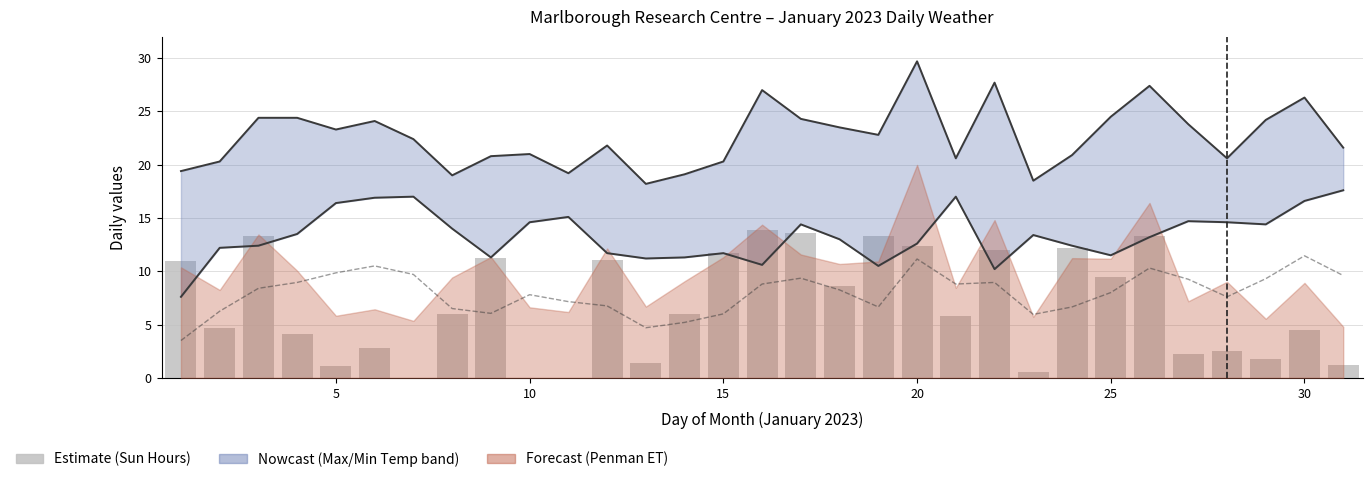

Is it true that Min Temp equals 19.2 at 16?

False